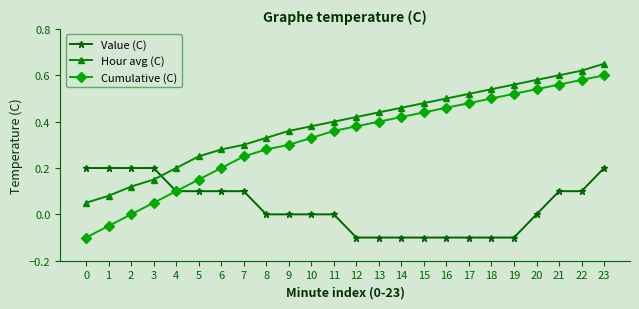

Count the number of categories in the chart.

24